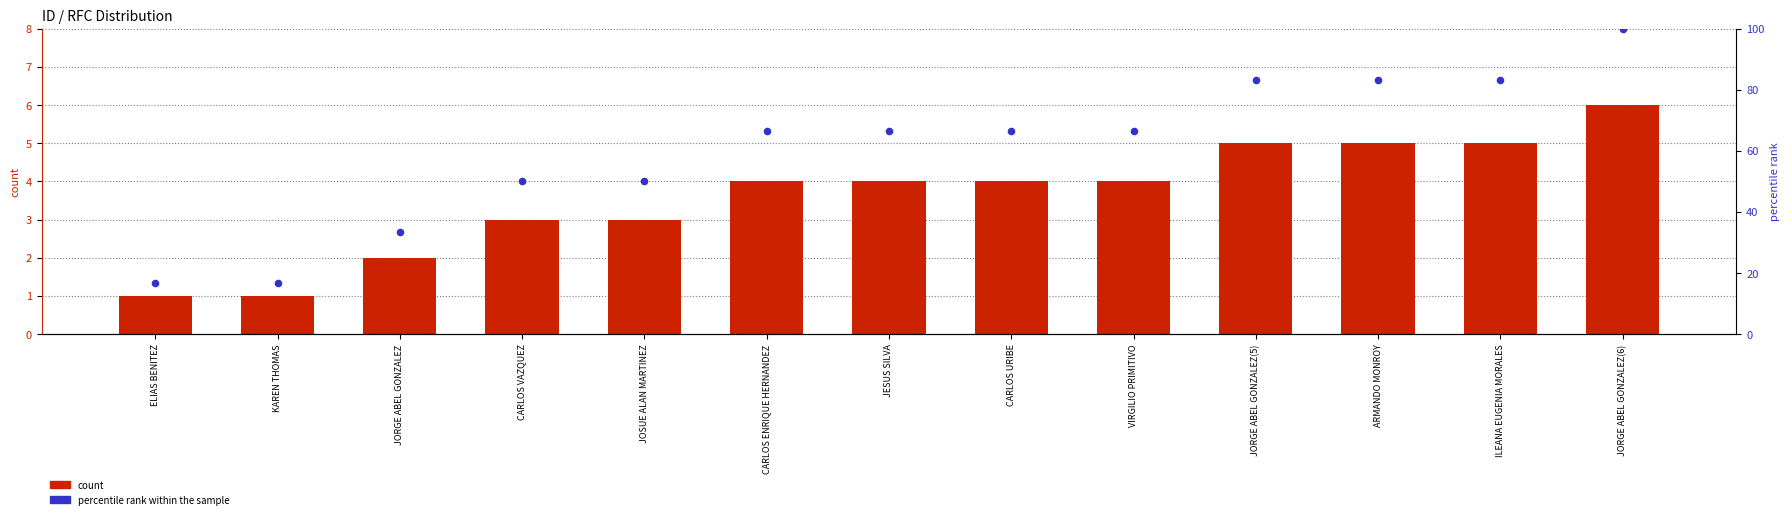

At which category is the sum across all series the highest?

JORGE ABEL GONZALEZ(6)